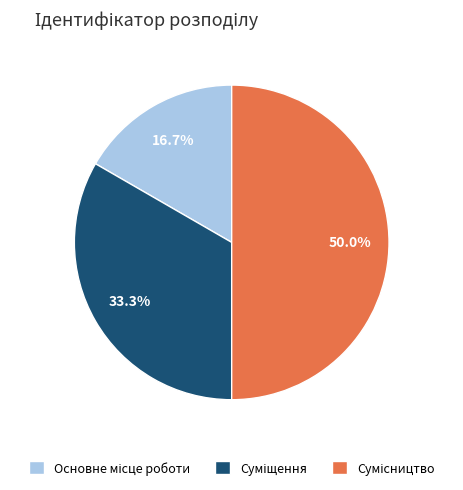

Is there a majority slice in this chart?

No